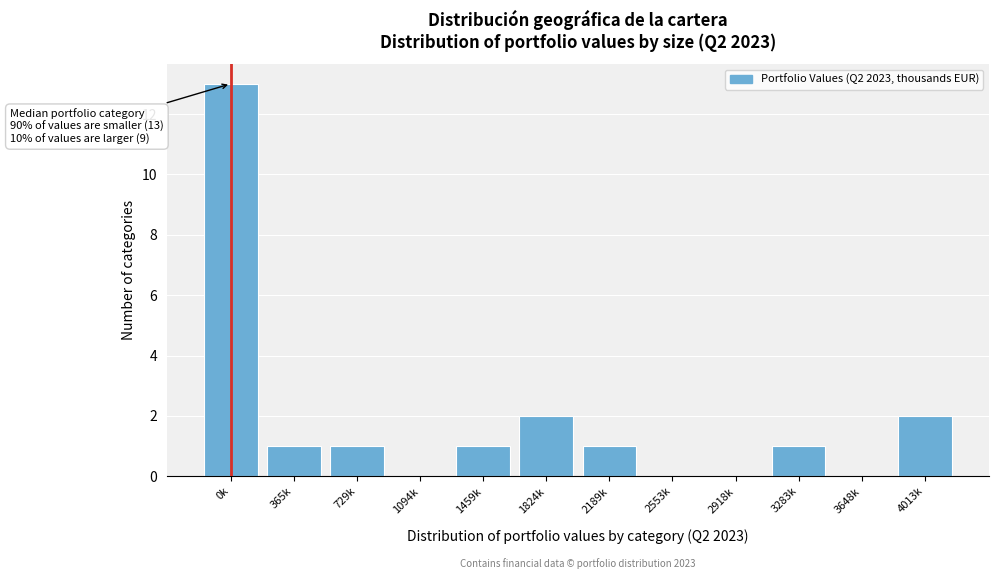

Reading left to right, transcribe all the data shown in this chart.

0k=13	365k=1	729k=1	1094k=0	1459k=1	1824k=2	2189k=1	2553k=0	2918k=0	3283k=1	3648k=0	4013k=2